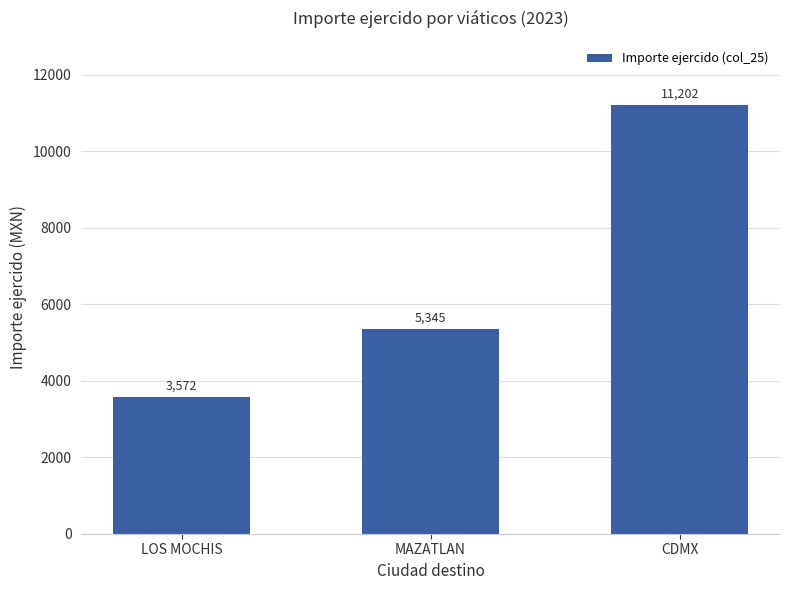

What is the value of the 3rd bar from the left?

11202.0